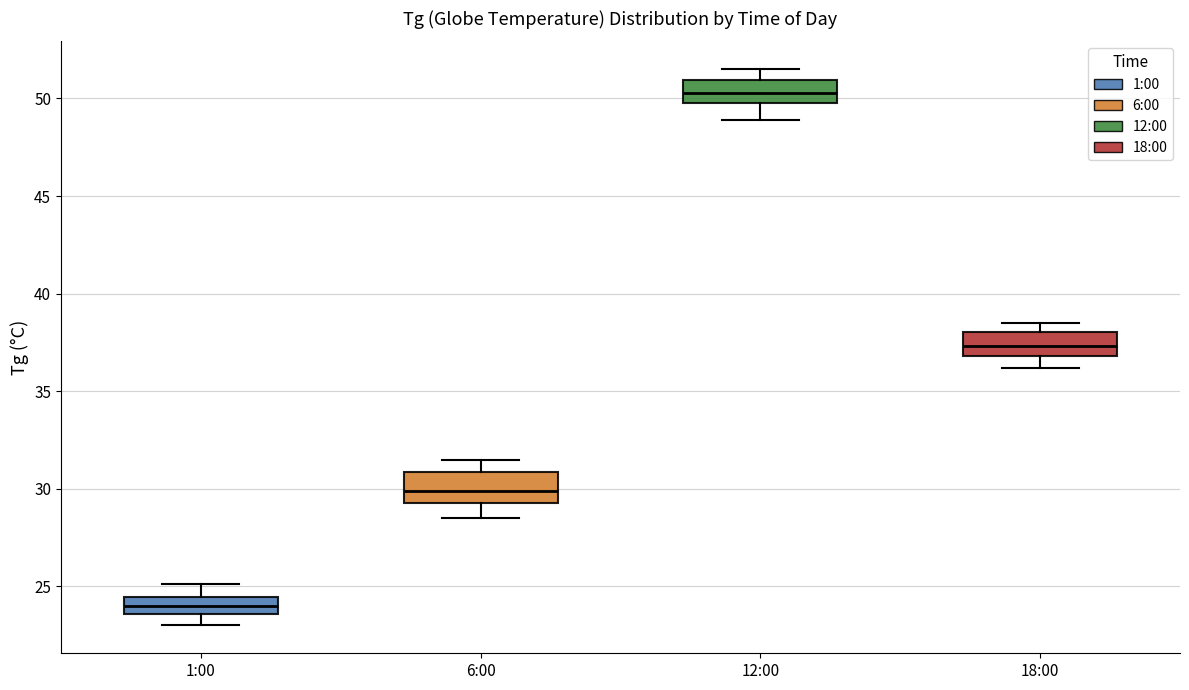

Reading left to right, transcribe this box plot: for each box, give where its median line is, the range the box spans, and where its two whiskers end, as read against the y-axis. The values are not printed on the chart, so give them approximately, as read against the axis.

1:00: median 24.0, box 23.5 to 24.5, whiskers 23.0 to 25.0
6:00: median 30.0, box 29.5 to 31.0, whiskers 28.5 to 31.5
12:00: median 50.5, box 50.0 to 51.0, whiskers 49.0 to 51.5
18:00: median 37.5, box 37.0 to 38.0, whiskers 36.0 to 38.5